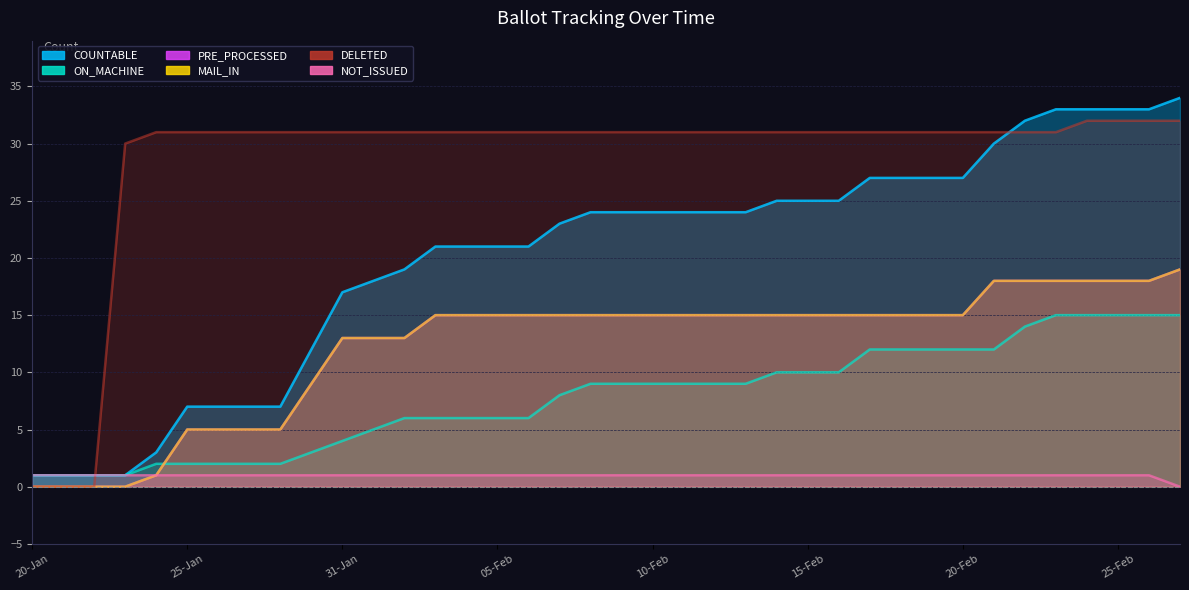

True or false: PRE_PROCESSED has a value of 9 at 23-Jan.

False